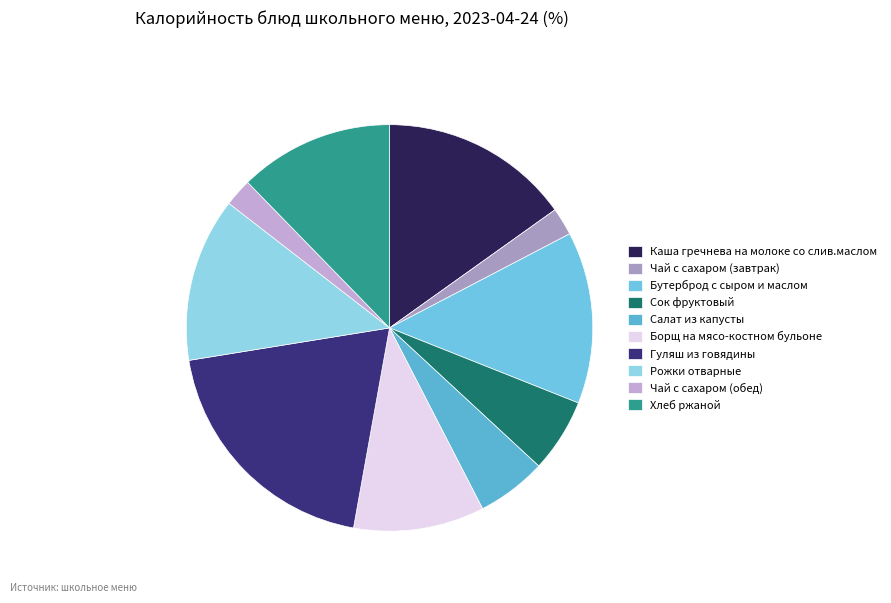

Which slice is the largest?

Гуляш из говядины